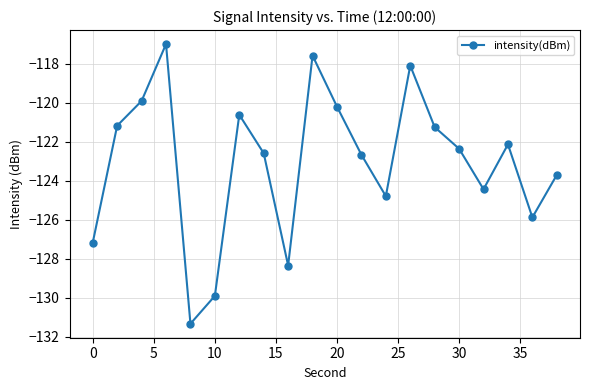

What is the sum of all values?

-2461.3